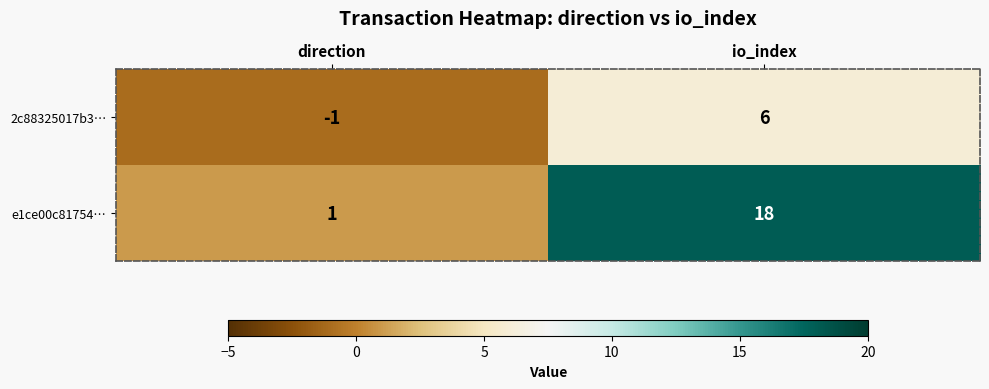

What is the sum of all e1ce00c81754… values?

19